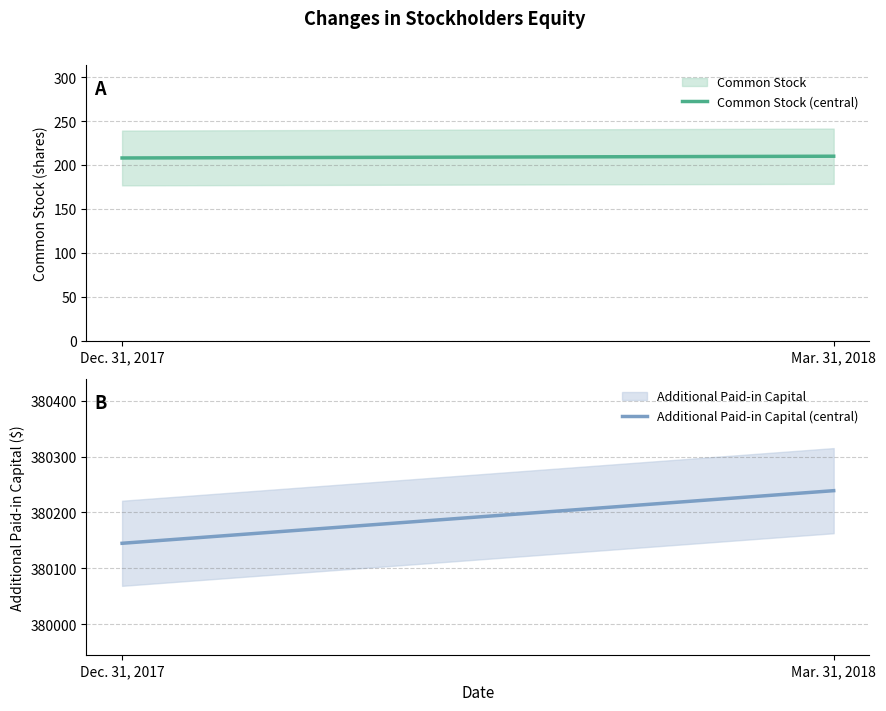

What is the label of the 1st point from the left?

Dec. 31, 2017